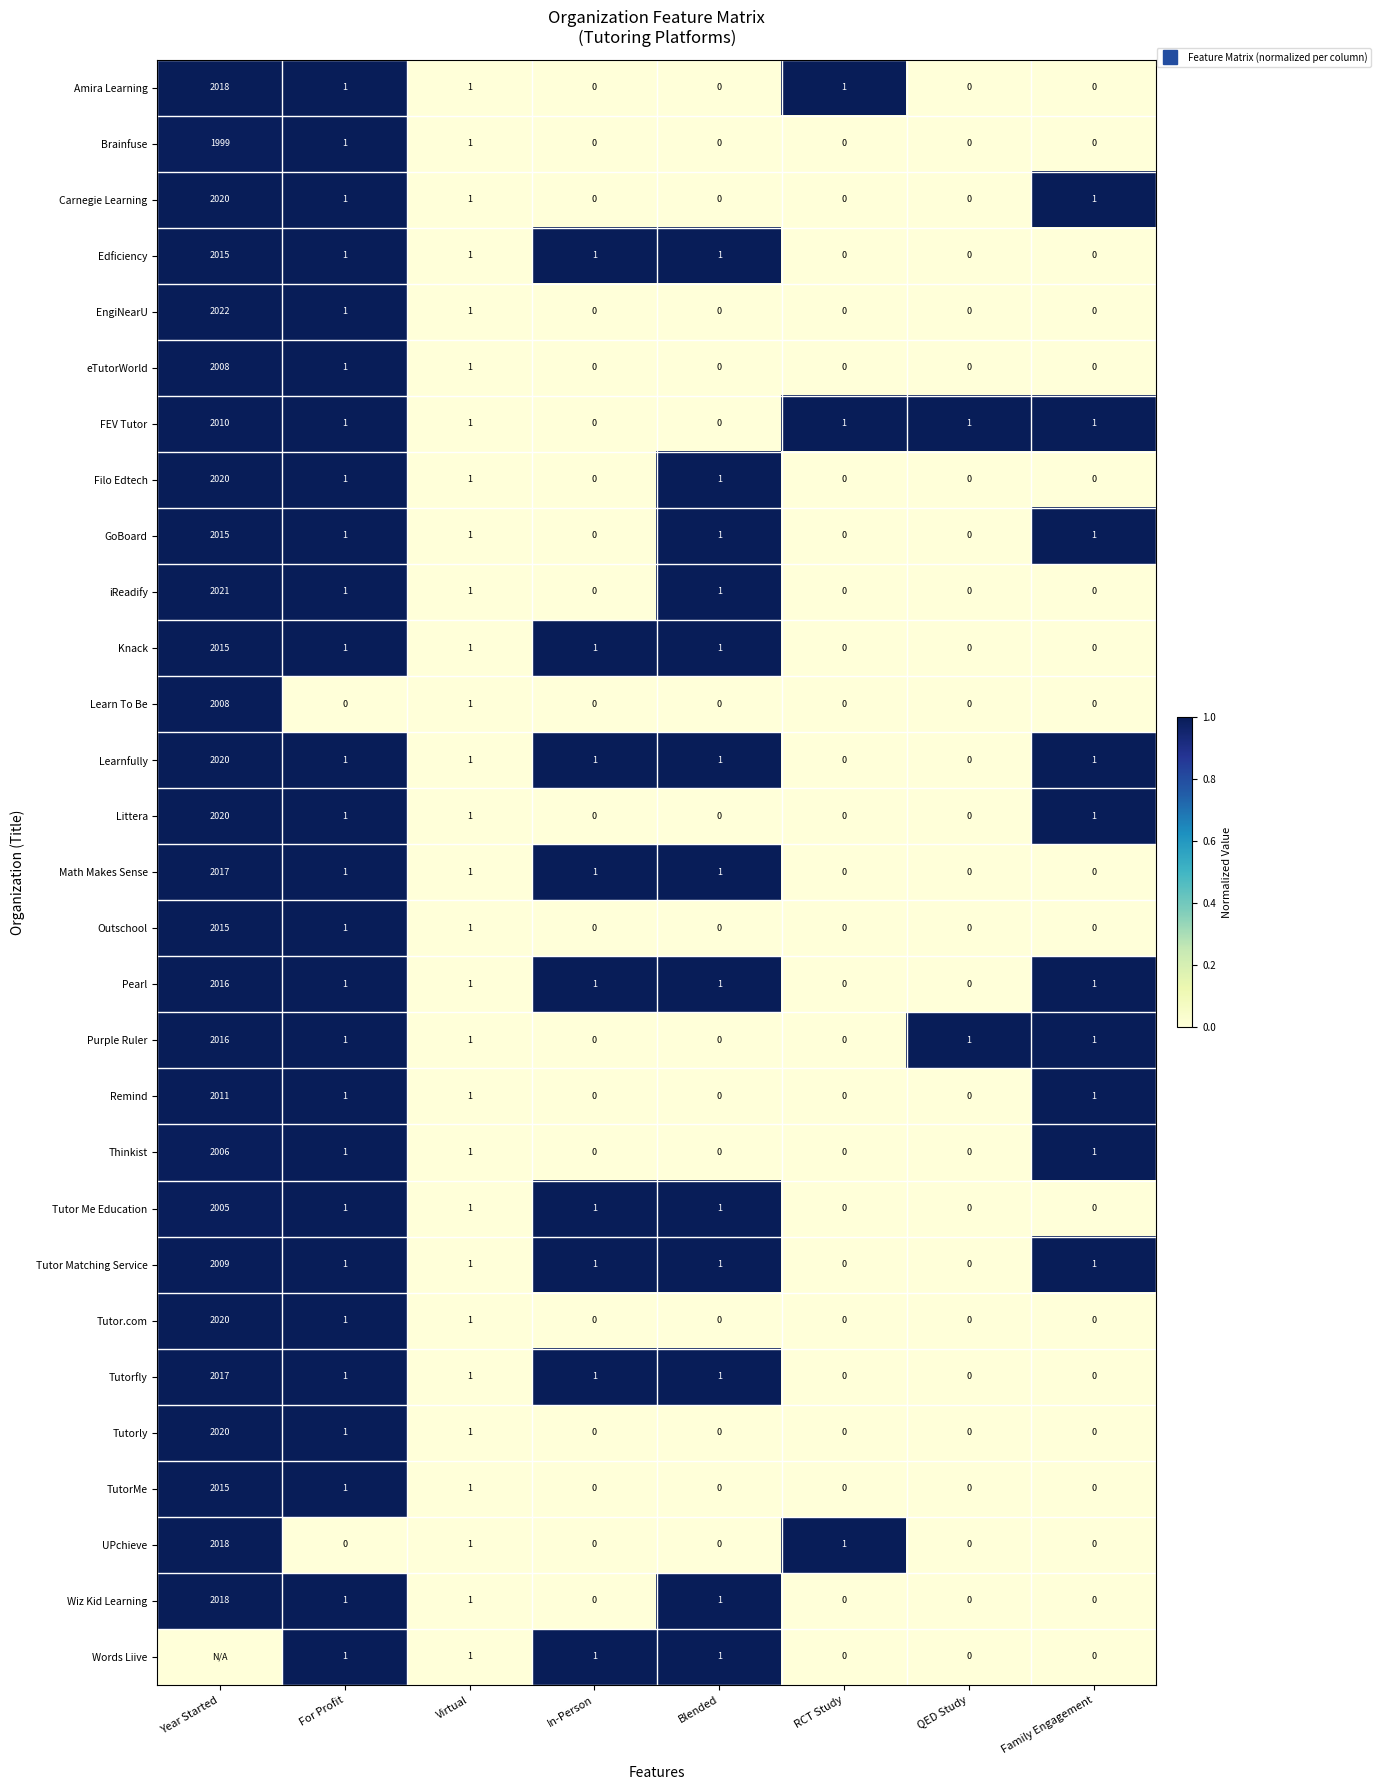

What is the maximum value for Pearl?

1.0